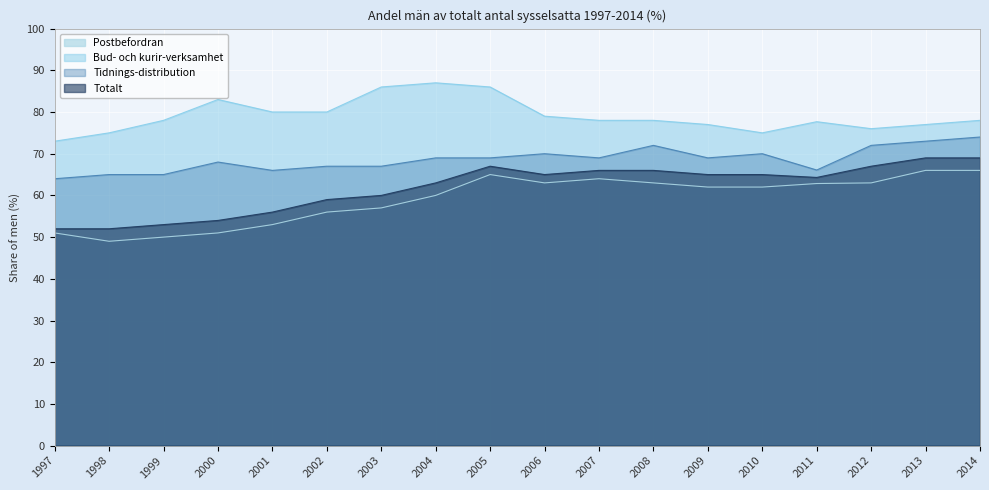

Read the Postbefordran value at 1999.

50.0